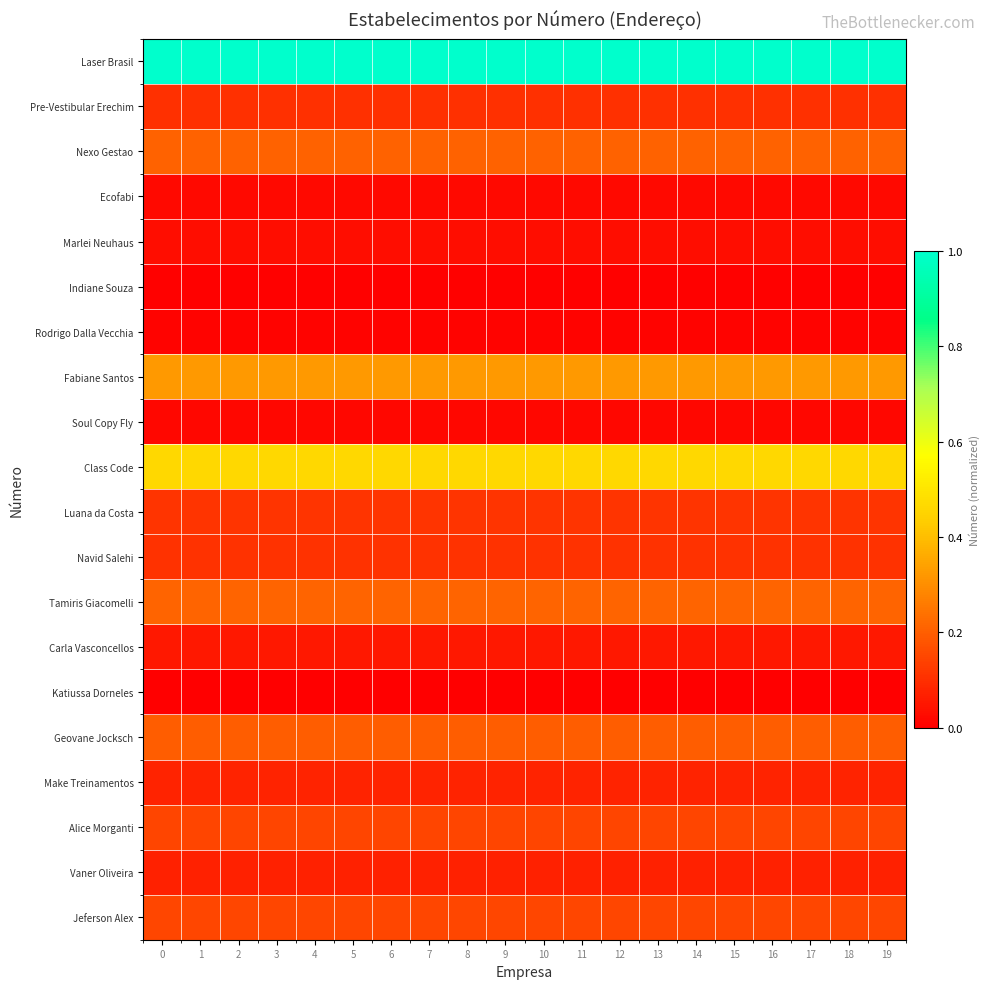

Reading left to right, transcribe all the data shown in this chart.

Laser Brasil: 0=1.0	1=1.0	2=1.0	3=1.0	4=1.0	5=1.0	6=1.0	7=1.0	8=1.0	9=1.0	10=1.0	11=1.0	12=1.0	13=1.0	14=1.0	15=1.0	16=1.0	17=1.0	18=1.0	19=1.0
Pre-Vestibular Erechim: 0=0.1	1=0.1	2=0.1	3=0.1	4=0.1	5=0.1	6=0.1	7=0.1	8=0.1	9=0.1	10=0.1	11=0.1	12=0.1	13=0.1	14=0.1	15=0.1	16=0.1	17=0.1	18=0.1	19=0.1
Nexo Gestao: 0=0.2	1=0.2	2=0.2	3=0.2	4=0.2	5=0.2	6=0.2	7=0.2	8=0.2	9=0.2	10=0.2	11=0.2	12=0.2	13=0.2	14=0.2	15=0.2	16=0.2	17=0.2	18=0.2	19=0.2
Ecofabi: 0=0.0	1=0.0	2=0.0	3=0.0	4=0.0	5=0.0	6=0.0	7=0.0	8=0.0	9=0.0	10=0.0	11=0.0	12=0.0	13=0.0	14=0.0	15=0.0	16=0.0	17=0.0	18=0.0	19=0.0
Marlei Neuhaus: 0=0.0	1=0.0	2=0.0	3=0.0	4=0.0	5=0.0	6=0.0	7=0.0	8=0.0	9=0.0	10=0.0	11=0.0	12=0.0	13=0.0	14=0.0	15=0.0	16=0.0	17=0.0	18=0.0	19=0.0
Indiane Souza: 0=0.0	1=0.0	2=0.0	3=0.0	4=0.0	5=0.0	6=0.0	7=0.0	8=0.0	9=0.0	10=0.0	11=0.0	12=0.0	13=0.0	14=0.0	15=0.0	16=0.0	17=0.0	18=0.0	19=0.0
Rodrigo Dalla Vecchia: 0=0.0	1=0.0	2=0.0	3=0.0	4=0.0	5=0.0	6=0.0	7=0.0	8=0.0	9=0.0	10=0.0	11=0.0	12=0.0	13=0.0	14=0.0	15=0.0	16=0.0	17=0.0	18=0.0	19=0.0
Fabiane Santos: 0=0.3	1=0.3	2=0.3	3=0.3	4=0.3	5=0.3	6=0.3	7=0.3	8=0.3	9=0.3	10=0.3	11=0.3	12=0.3	13=0.3	14=0.3	15=0.3	16=0.3	17=0.3	18=0.3	19=0.3
Soul Copy Fly: 0=0.0	1=0.0	2=0.0	3=0.0	4=0.0	5=0.0	6=0.0	7=0.0	8=0.0	9=0.0	10=0.0	11=0.0	12=0.0	13=0.0	14=0.0	15=0.0	16=0.0	17=0.0	18=0.0	19=0.0
Class Code: 0=0.5	1=0.5	2=0.5	3=0.5	4=0.5	5=0.5	6=0.5	7=0.5	8=0.5	9=0.5	10=0.5	11=0.5	12=0.5	13=0.5	14=0.5	15=0.5	16=0.5	17=0.5	18=0.5	19=0.5
Luana da Costa: 0=0.1	1=0.1	2=0.1	3=0.1	4=0.1	5=0.1	6=0.1	7=0.1	8=0.1	9=0.1	10=0.1	11=0.1	12=0.1	13=0.1	14=0.1	15=0.1	16=0.1	17=0.1	18=0.1	19=0.1
Navid Salehi: 0=0.1	1=0.1	2=0.1	3=0.1	4=0.1	5=0.1	6=0.1	7=0.1	8=0.1	9=0.1	10=0.1	11=0.1	12=0.1	13=0.1	14=0.1	15=0.1	16=0.1	17=0.1	18=0.1	19=0.1
Tamiris Giacomelli: 0=0.2	1=0.2	2=0.2	3=0.2	4=0.2	5=0.2	6=0.2	7=0.2	8=0.2	9=0.2	10=0.2	11=0.2	12=0.2	13=0.2	14=0.2	15=0.2	16=0.2	17=0.2	18=0.2	19=0.2
Carla Vasconcellos: 0=0.1	1=0.1	2=0.1	3=0.1	4=0.1	5=0.1	6=0.1	7=0.1	8=0.1	9=0.1	10=0.1	11=0.1	12=0.1	13=0.1	14=0.1	15=0.1	16=0.1	17=0.1	18=0.1	19=0.1
Katiussa Dorneles: 0=0.0	1=0.0	2=0.0	3=0.0	4=0.0	5=0.0	6=0.0	7=0.0	8=0.0	9=0.0	10=0.0	11=0.0	12=0.0	13=0.0	14=0.0	15=0.0	16=0.0	17=0.0	18=0.0	19=0.0
Geovane Jocksch: 0=0.2	1=0.2	2=0.2	3=0.2	4=0.2	5=0.2	6=0.2	7=0.2	8=0.2	9=0.2	10=0.2	11=0.2	12=0.2	13=0.2	14=0.2	15=0.2	16=0.2	17=0.2	18=0.2	19=0.2
Make Treinamentos: 0=0.1	1=0.1	2=0.1	3=0.1	4=0.1	5=0.1	6=0.1	7=0.1	8=0.1	9=0.1	10=0.1	11=0.1	12=0.1	13=0.1	14=0.1	15=0.1	16=0.1	17=0.1	18=0.1	19=0.1
Alice Morganti: 0=0.1	1=0.1	2=0.1	3=0.1	4=0.1	5=0.1	6=0.1	7=0.1	8=0.1	9=0.1	10=0.1	11=0.1	12=0.1	13=0.1	14=0.1	15=0.1	16=0.1	17=0.1	18=0.1	19=0.1
Vaner Oliveira: 0=0.1	1=0.1	2=0.1	3=0.1	4=0.1	5=0.1	6=0.1	7=0.1	8=0.1	9=0.1	10=0.1	11=0.1	12=0.1	13=0.1	14=0.1	15=0.1	16=0.1	17=0.1	18=0.1	19=0.1
Jeferson Alex: 0=0.2	1=0.2	2=0.2	3=0.2	4=0.2	5=0.2	6=0.2	7=0.2	8=0.2	9=0.2	10=0.2	11=0.2	12=0.2	13=0.2	14=0.2	15=0.2	16=0.2	17=0.2	18=0.2	19=0.2